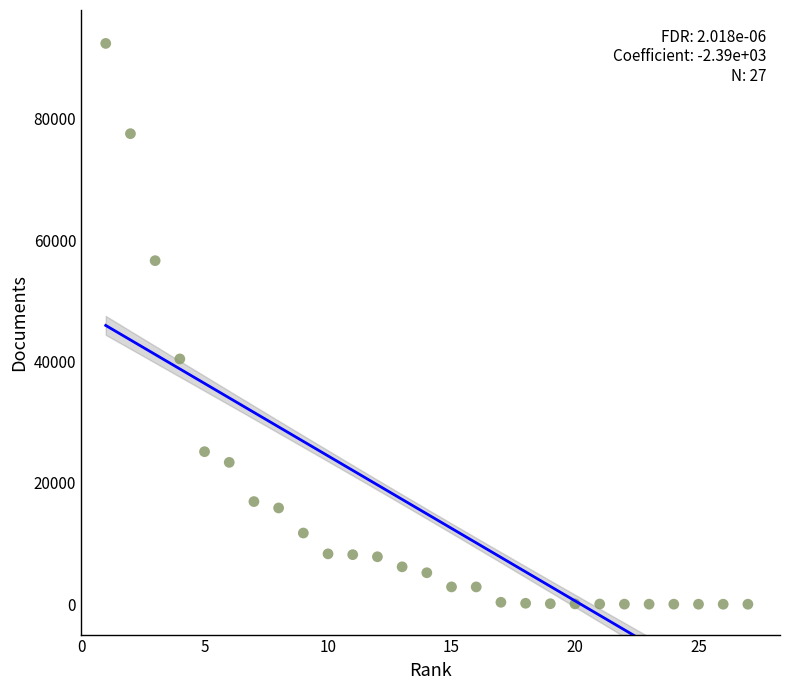

What is the range of X values (max minus min)?

26